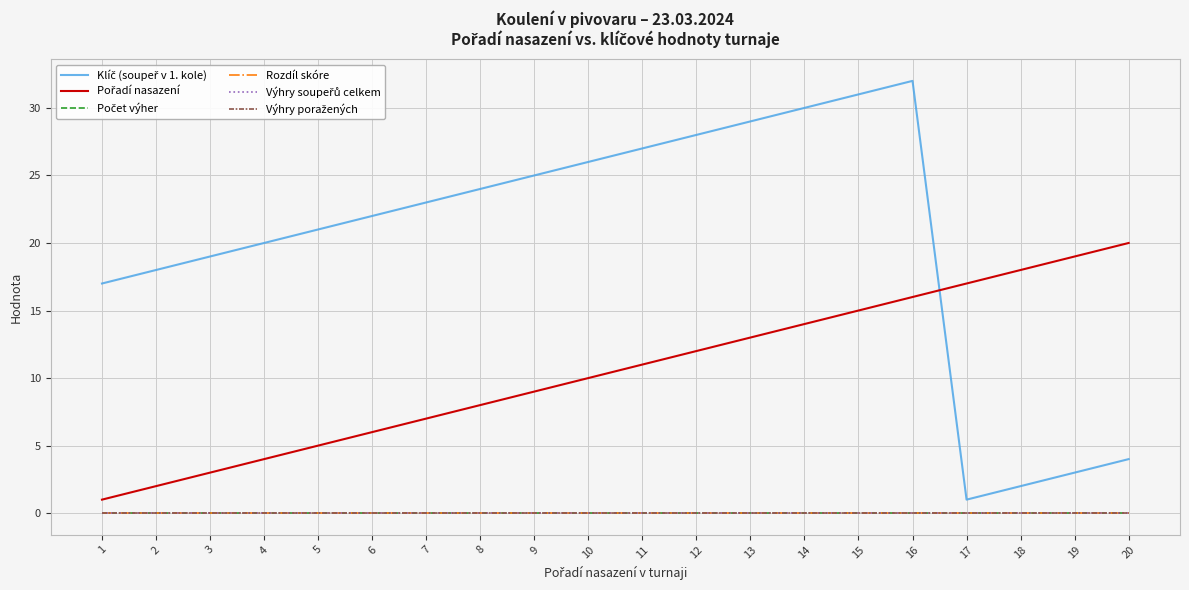

Does the chart have visible grid lines?

Yes